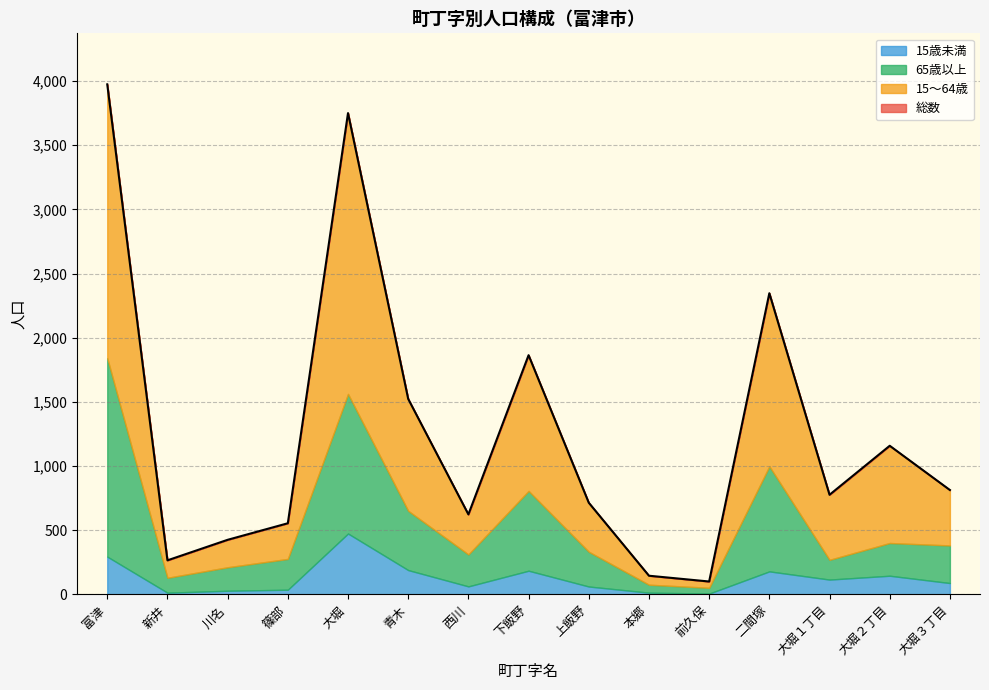

In 15～64歳, how many points are higher than both neighbors (excluding endpoints)?

4